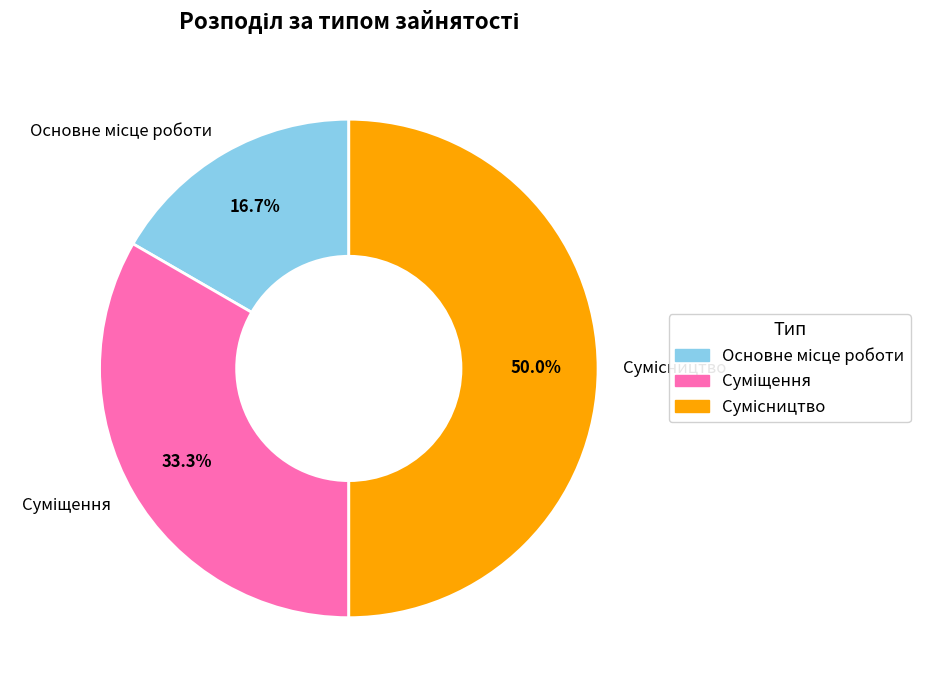

To the nearest percent, what portion does Основне місце роботи represent?

17%